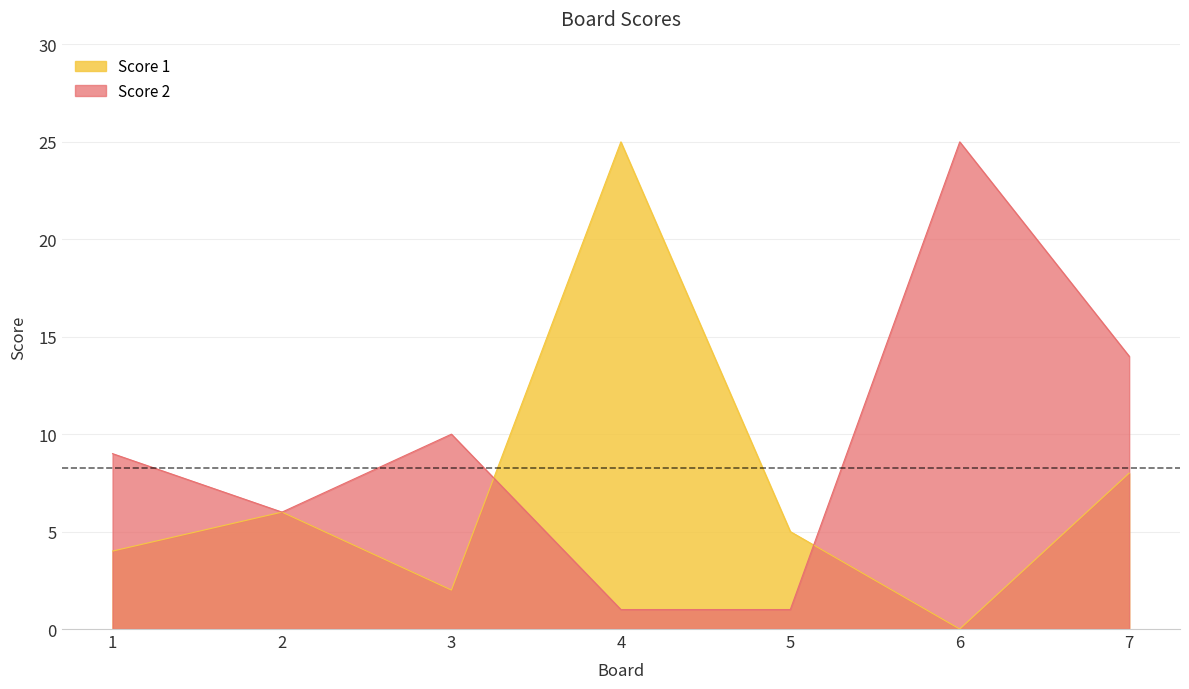

What is the value of the Score 1 point at the 2nd from the left?

6